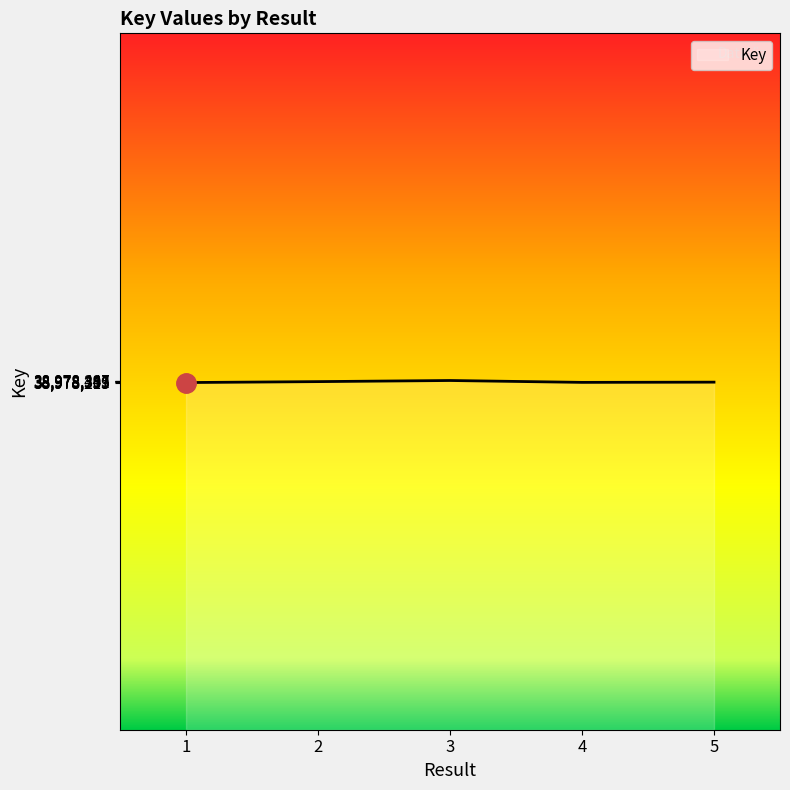

What is the maximum value shown in the chart?

38978443